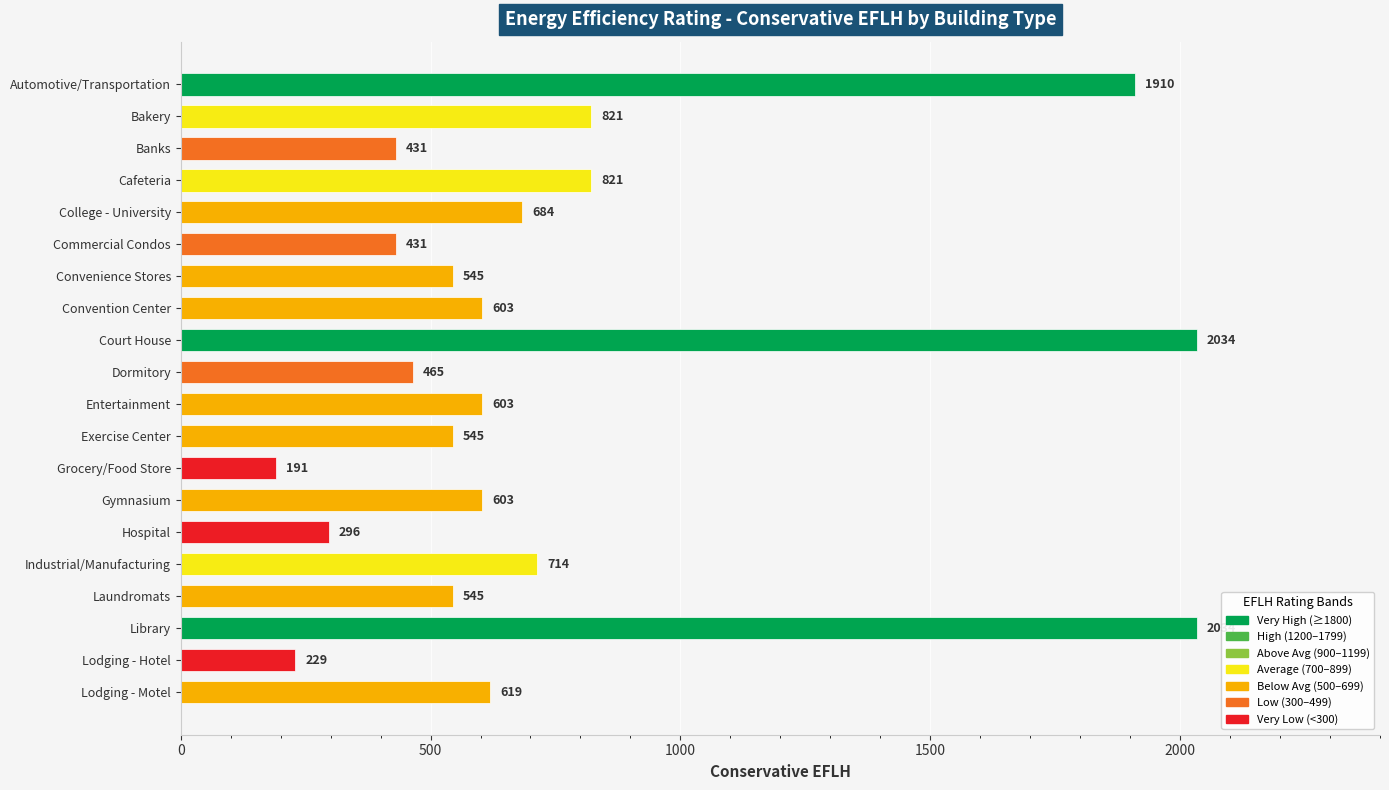

How many bars are there in total?

20